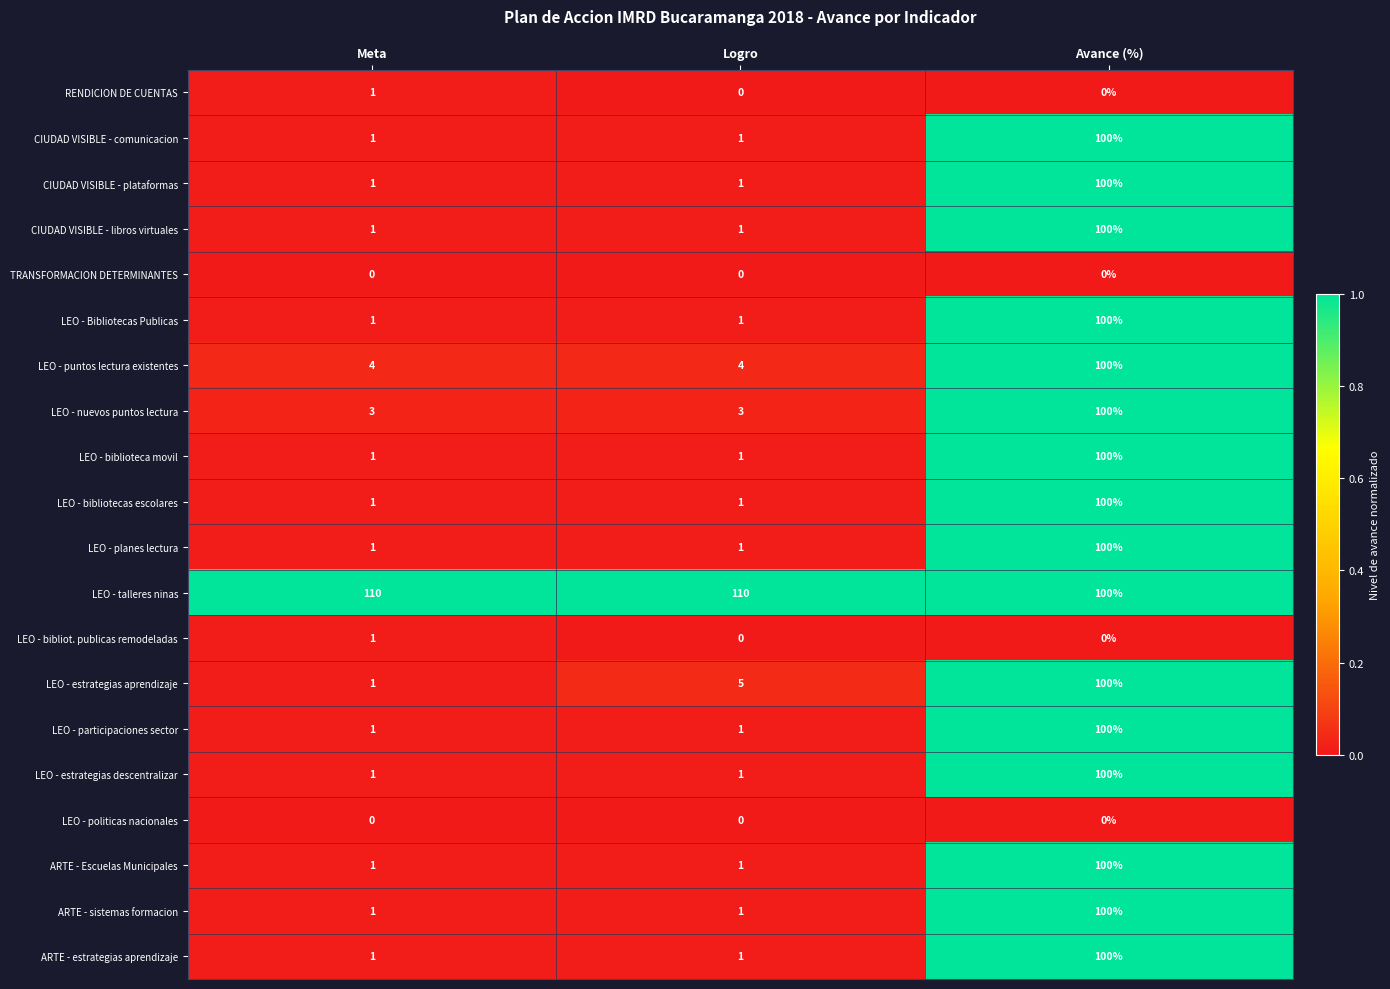

Which series has the largest total across all categories?

LEO - talleres ninas